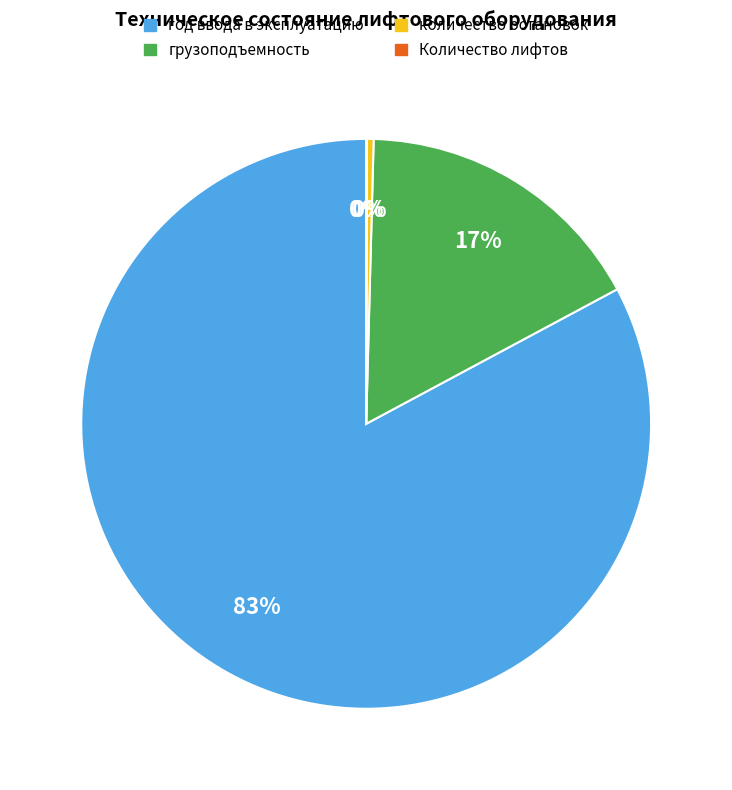

Which slice is the largest?

год ввода в эксплуатацию